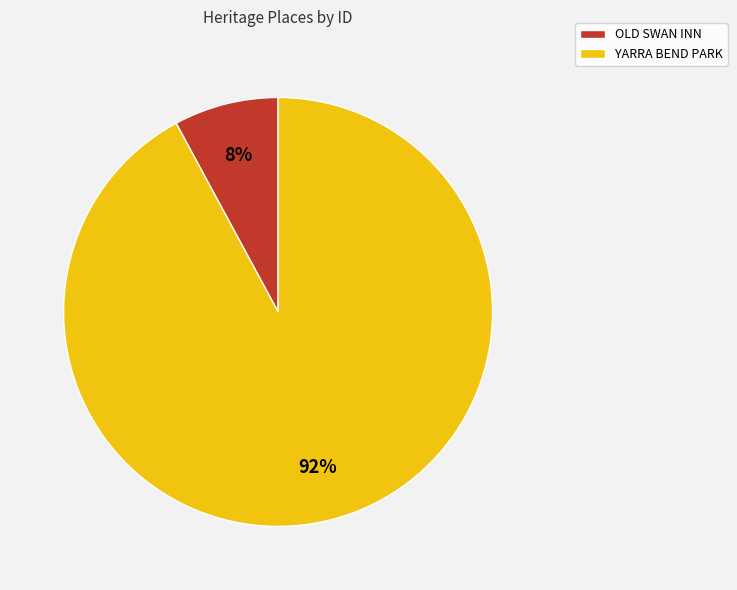

Count the number of slices in the pie.

2